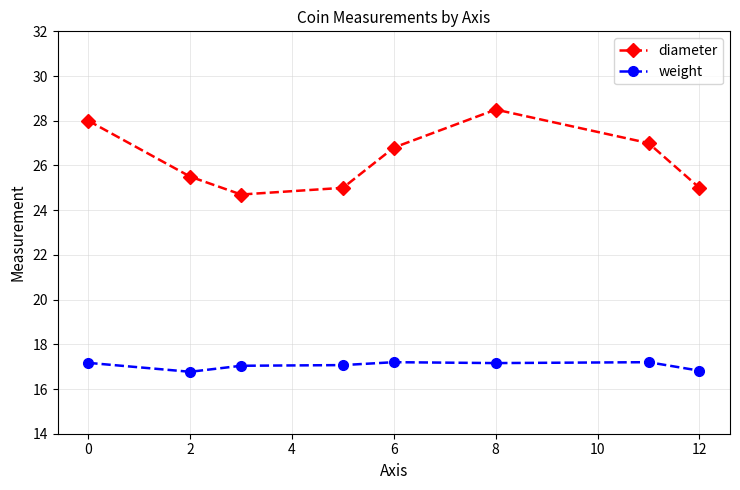

Which series has the largest range (max minus min)?

diameter